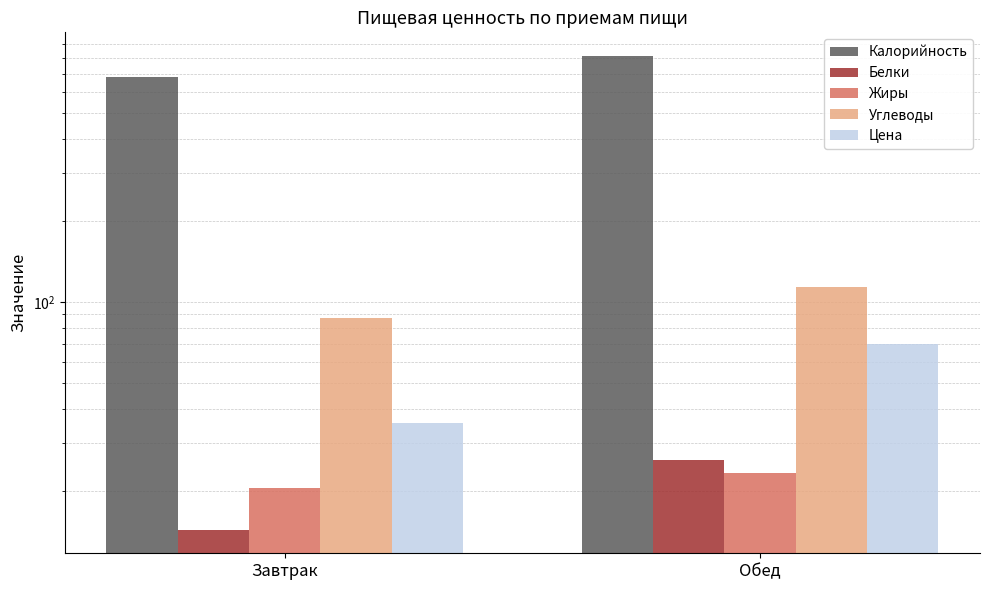

The value of Белки at Завтрак is 14.4. True or false?

True